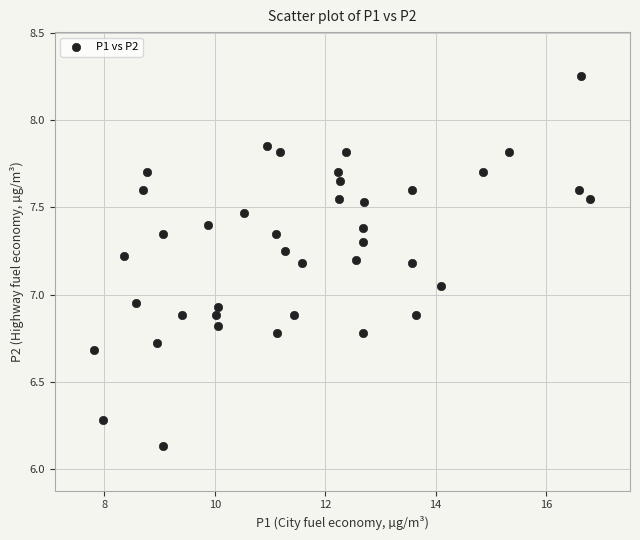

What is the range of X values (max minus min)?

9.0